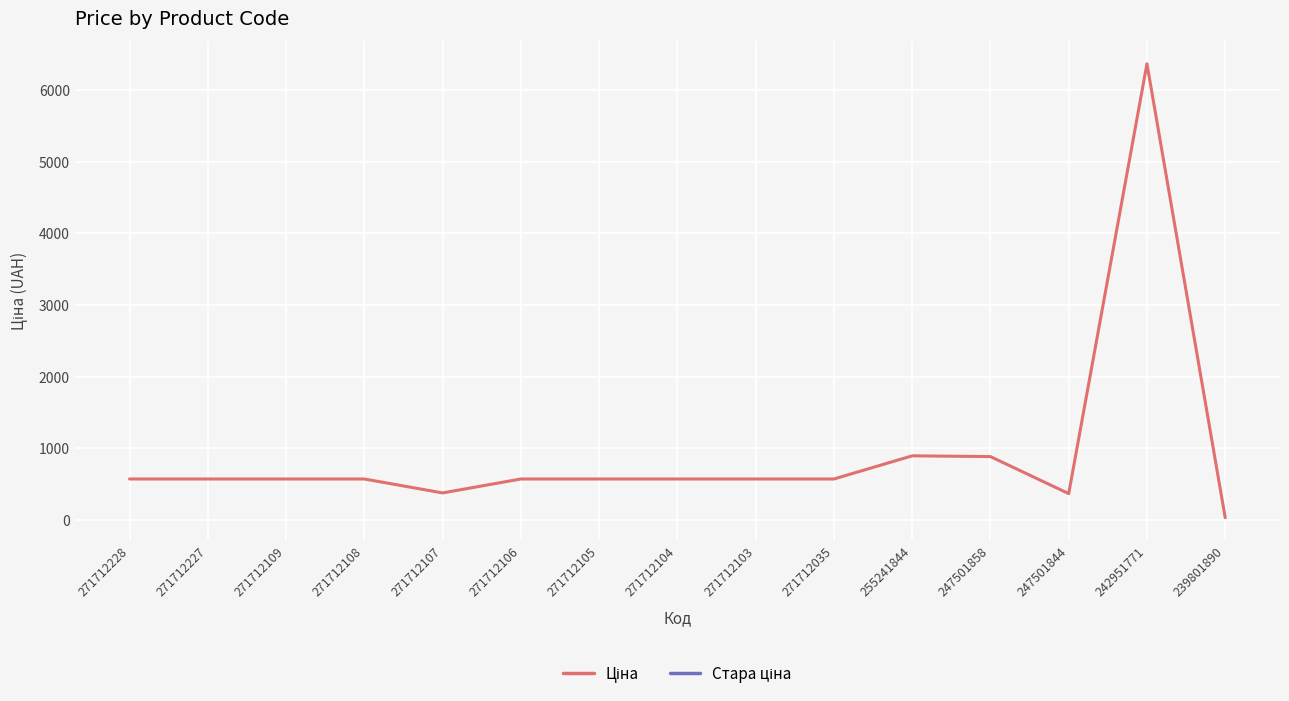

Rank the series at 242951771 from lowest to highest value.

Ціна, Стара ціна